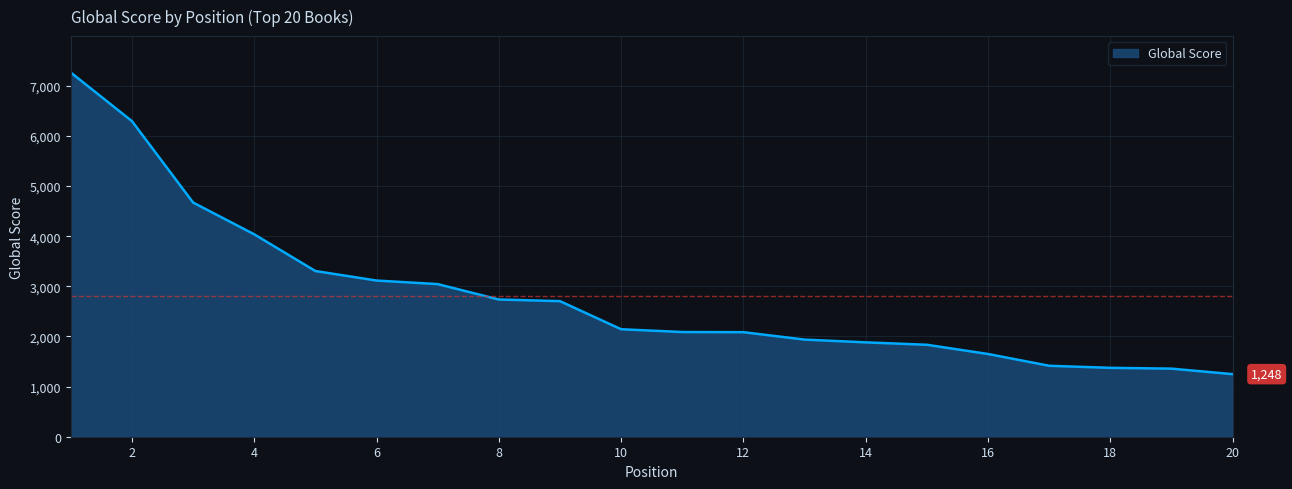

What is the difference between the maximum and minimum values?

6016